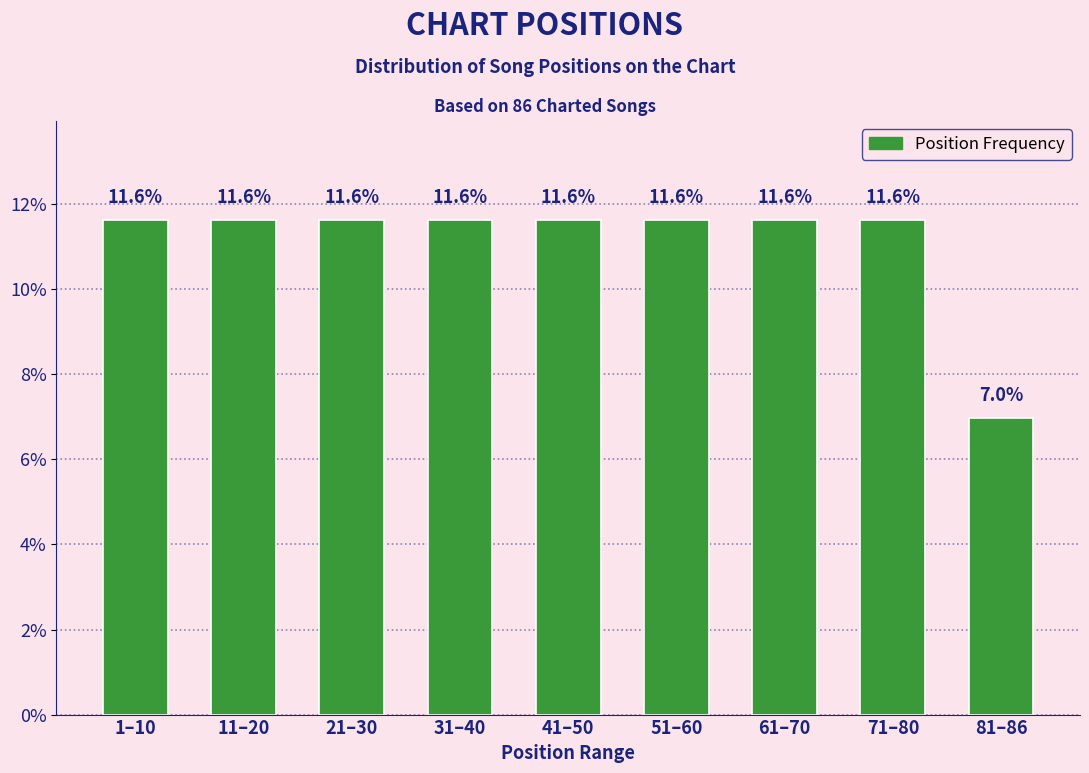

Reading left to right, transcribe all the data shown in this chart.

1–10=11.6	11–20=11.6	21–30=11.6	31–40=11.6	41–50=11.6	51–60=11.6	61–70=11.6	71–80=11.6	81–86=7.0